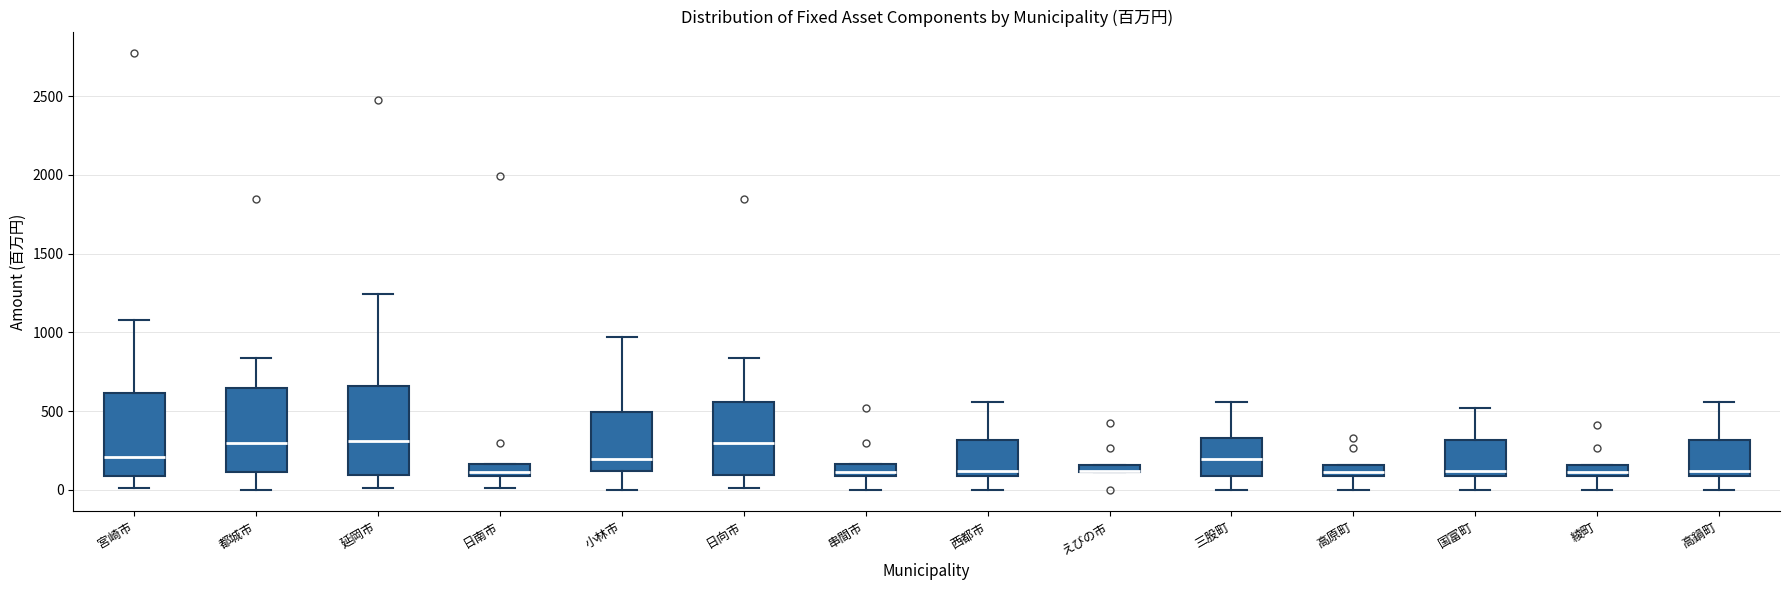

Where does the lower whisker of the box for 串間市 end on the y-axis? The values are not printed on the chart, so give them approximately, as read against the axis.

0